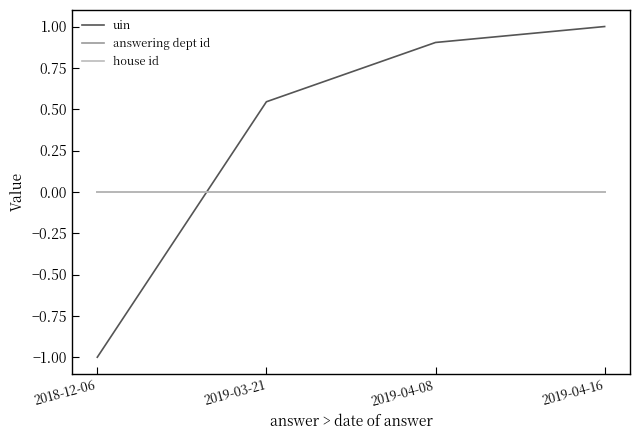

What is the greatest value displayed?

1.0